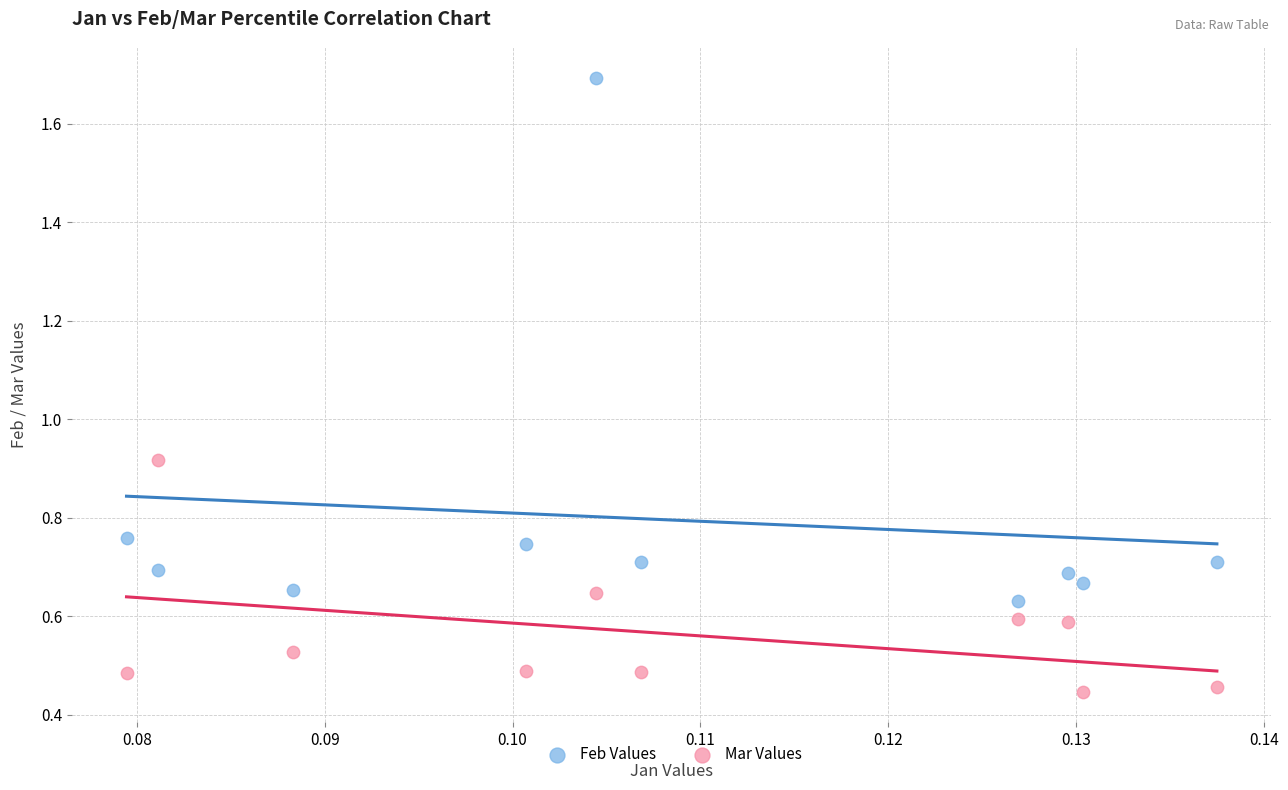

What are all the series names shown in the legend?

Feb Values, Mar Values